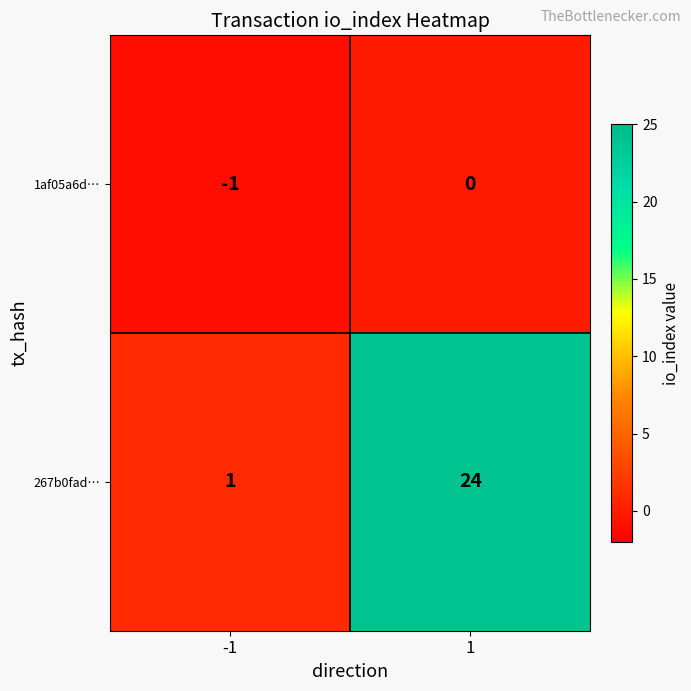

Reading left to right, what are all the values shown in this chart?

1af05a6d…: -1	0
267b0fad…: 1	24